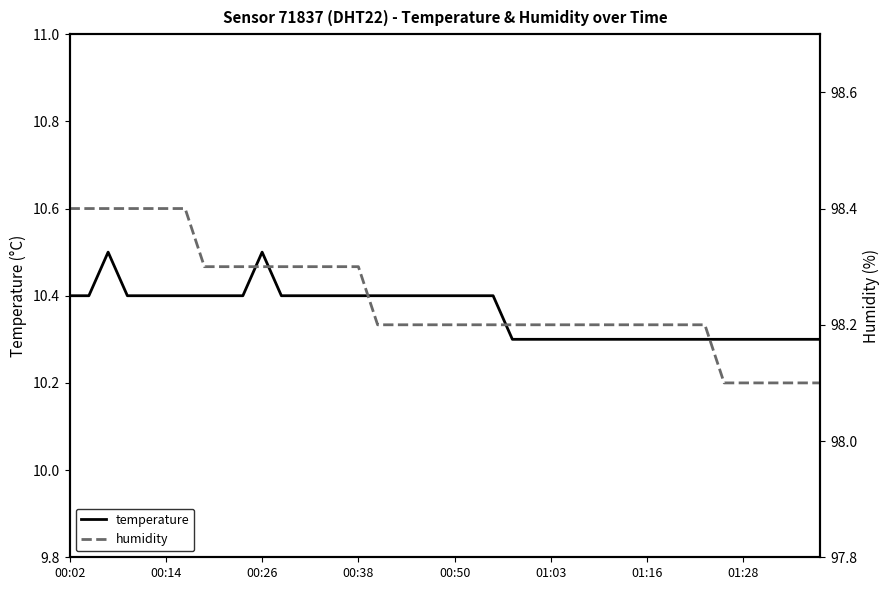

Reading left to right, transcribe all the data shown in this chart.

temperature: 10.4	10.4	10.5	10.4	10.4	10.4	10.4	10.4	10.4	10.4	10.5	10.4	10.4	10.4	10.4	10.4	10.4	10.4	10.4	10.4	10.4	10.4	10.4	10.3	10.3	10.3	10.3	10.3	10.3	10.3	10.3	10.3	10.3	10.3	10.3	10.3	10.3	10.3	10.3	10.3
humidity: 98.4	98.4	98.4	98.4	98.4	98.4	98.4	98.3	98.3	98.3	98.3	98.3	98.3	98.3	98.3	98.3	98.2	98.2	98.2	98.2	98.2	98.2	98.2	98.2	98.2	98.2	98.2	98.2	98.2	98.2	98.2	98.2	98.2	98.2	98.1	98.1	98.1	98.1	98.1	98.1